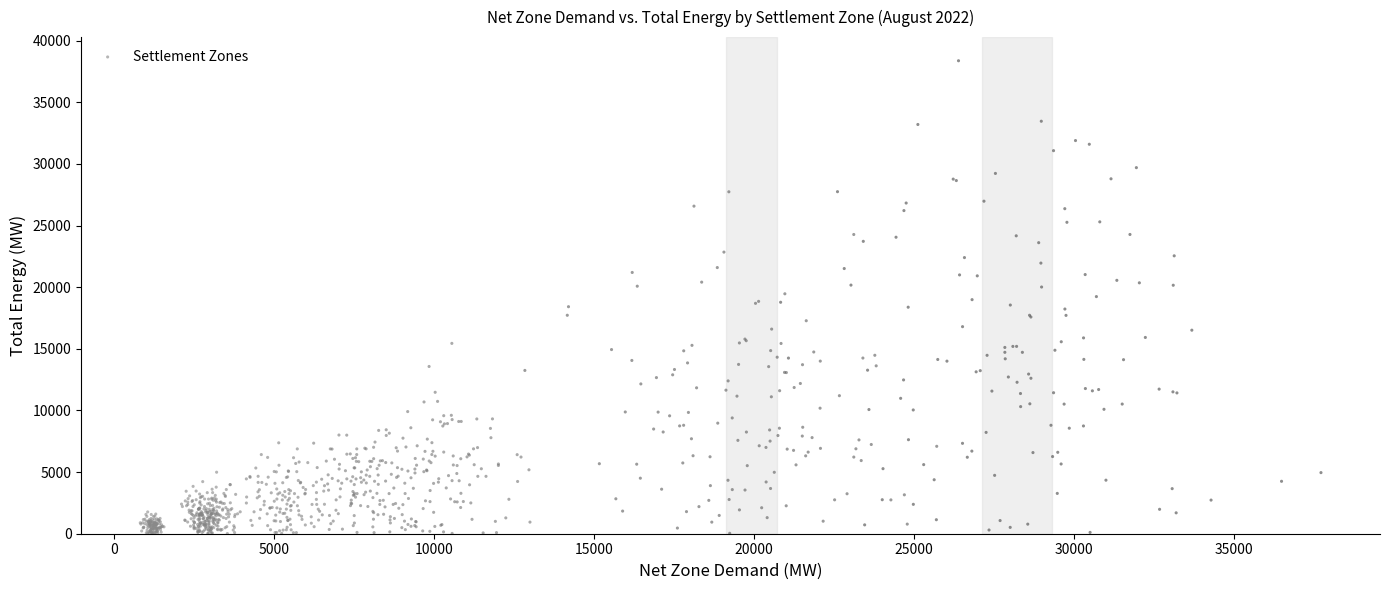

What is the range of X values (max minus min)?

36901.8